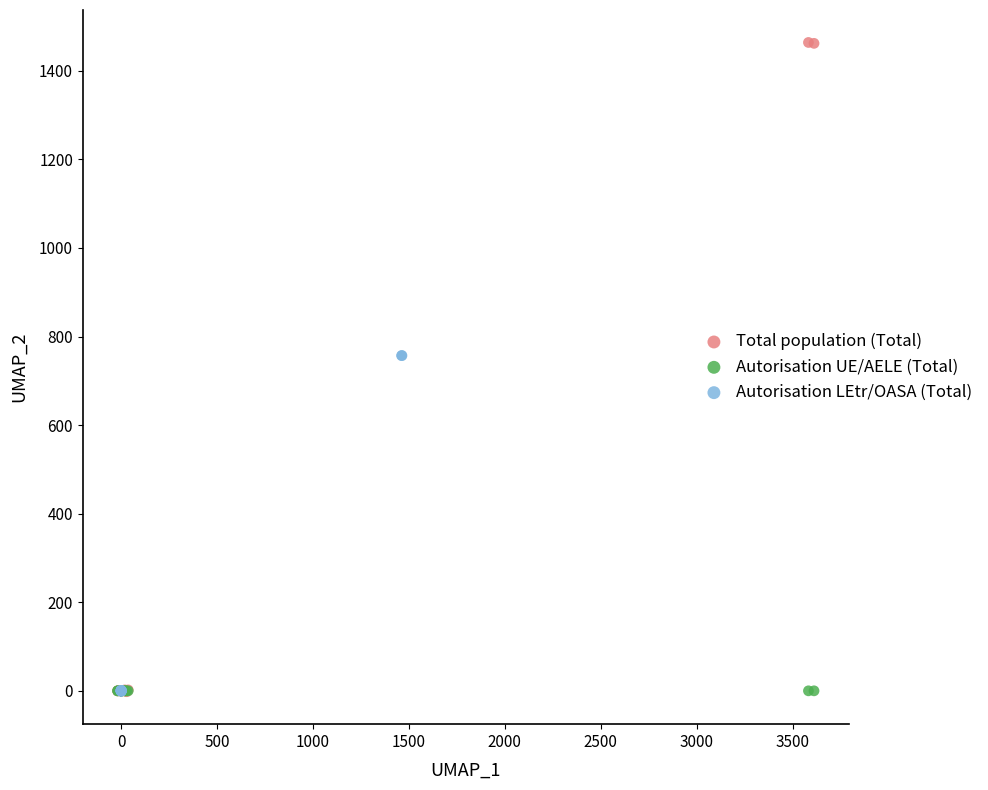

Which series reaches the maximum Y coordinate?

Total population (Total)